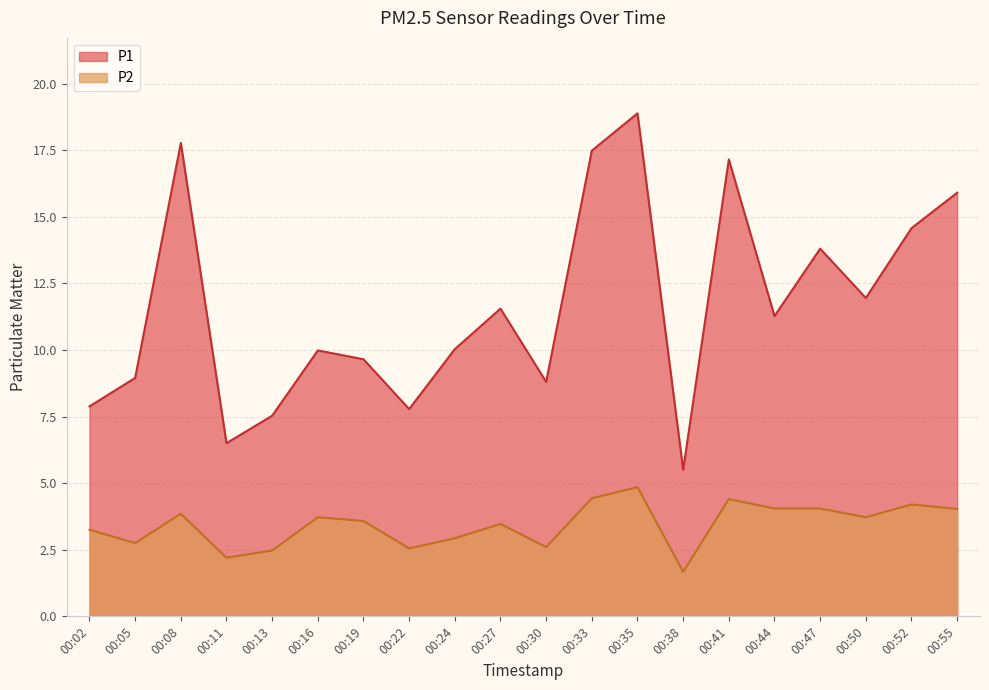

What is the difference between the P2 values at 00:41 and 00:35?

0.4